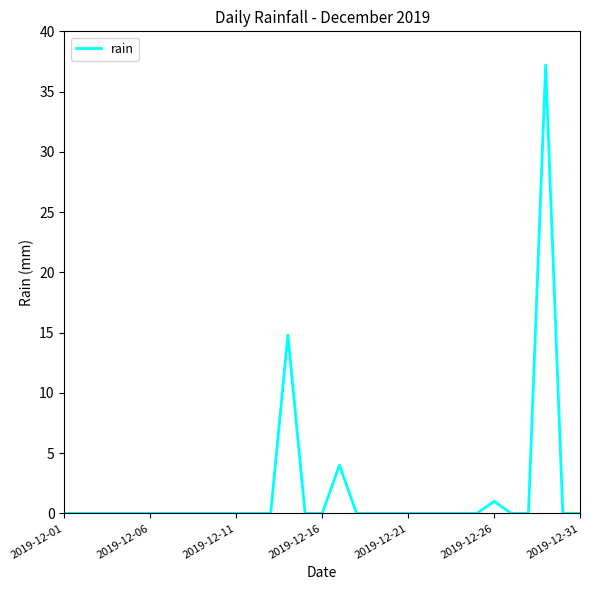

What is the greatest value displayed?

37.2